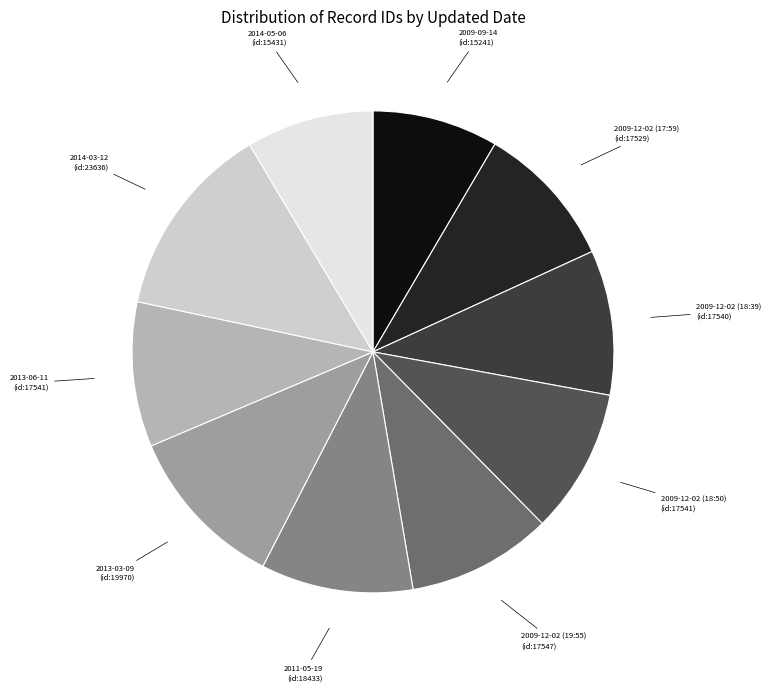

The 2009-12-02 (17:59) slice represents 20% of the pie. True or false?

False